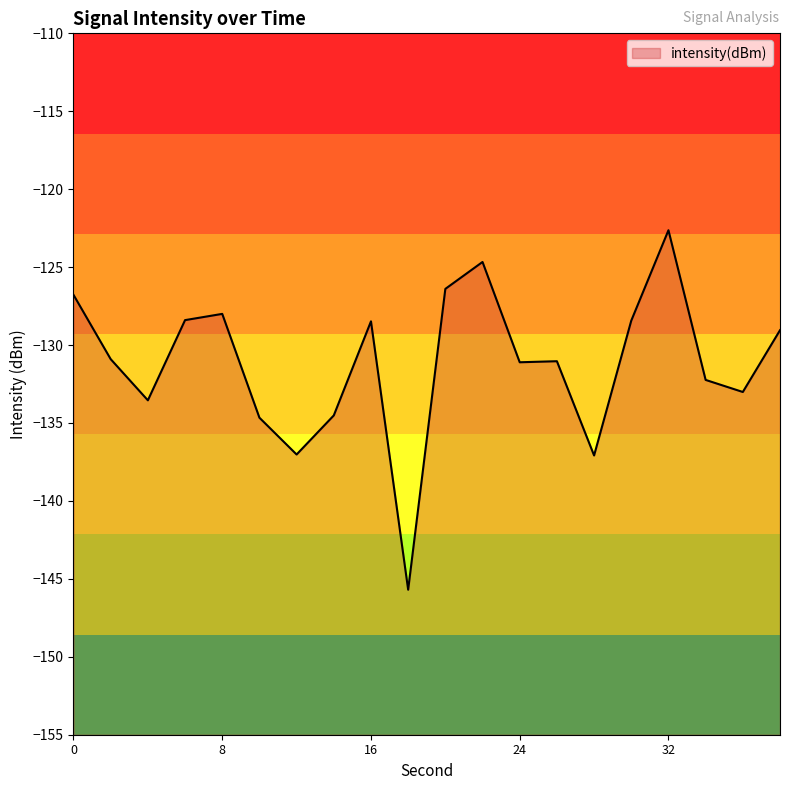

What is the change in value from 18 to 34?

+13.5